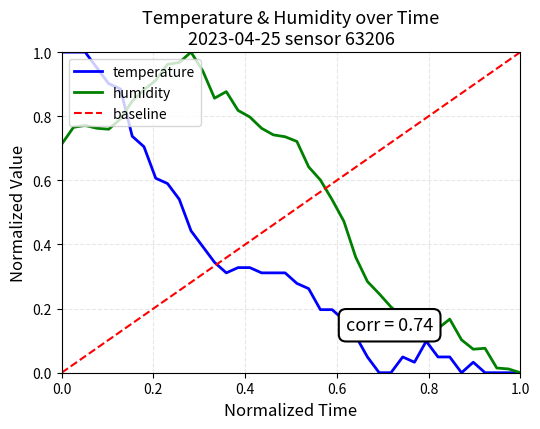

Reading left to right, list all the values displayed in this chart.

temperature: 1.0	1.0	1.0	1.0	0.9	0.9	0.7	0.7	0.6	0.6	0.5	0.4	0.4	0.3	0.3	0.3	0.3	0.3	0.3	0.3	0.3	0.3	0.2	0.2	0.2	0.1	0.0	0.0	0.0	0.0	0.0	0.1	0.0	0.0	0.0	0.0	0.0	0.0	0.0	0.0
humidity: 0.7	0.8	0.8	0.8	0.8	0.8	0.8	0.9	0.9	1.0	1.0	1.0	0.9	0.9	0.9	0.8	0.8	0.8	0.7	0.7	0.7	0.6	0.6	0.5	0.5	0.4	0.3	0.2	0.2	0.2	0.2	0.1	0.1	0.2	0.1	0.1	0.1	0.0	0.0	0.0